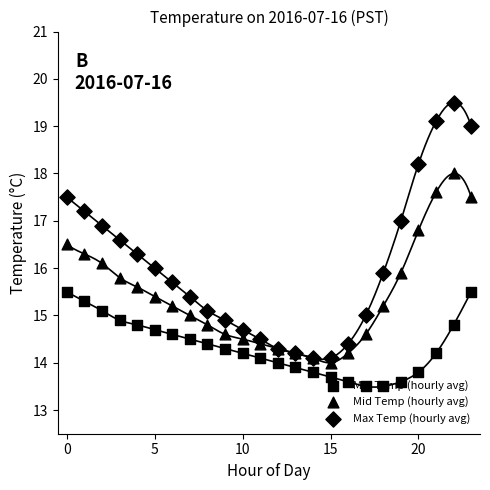

At how many categories does at least one series exceed 18?

4